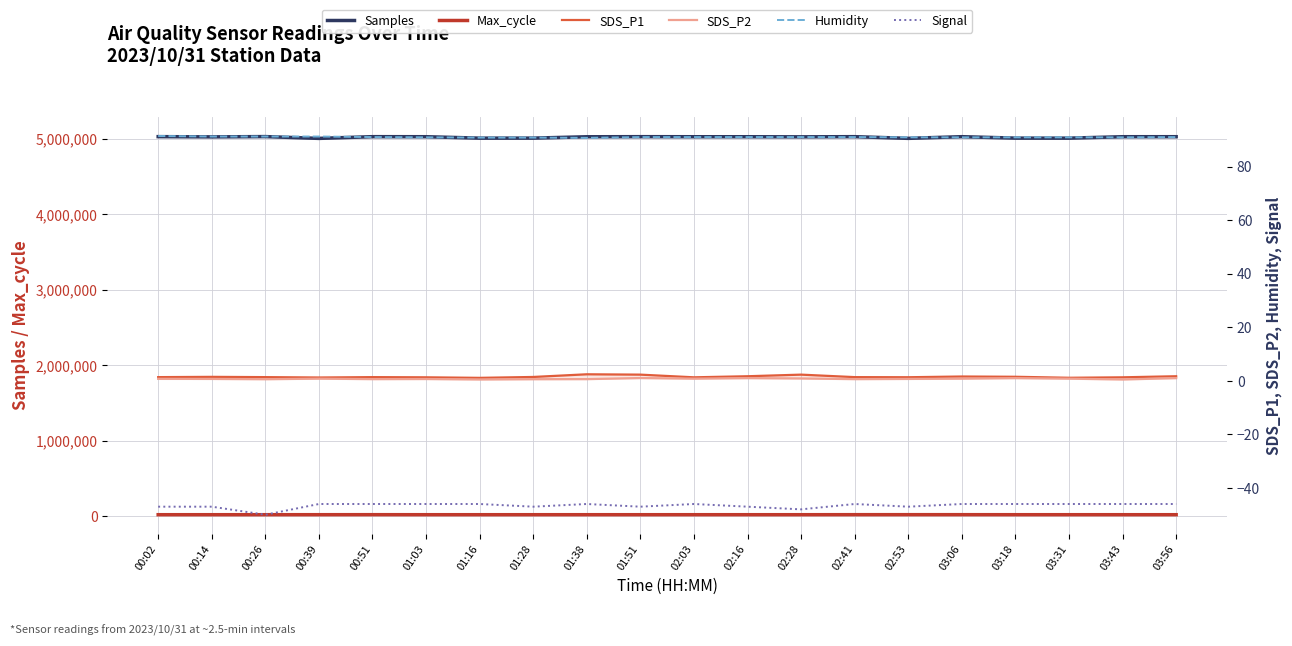

Reading left to right, list all the values displayed in this chart.

Samples: 5029682.0	5026710.0	5030261.0	5006546.0	5029261.0	5028680.0	5009883.0	5010181.0	5028104.0	5029215.0	5028423.0	5028387.0	5027068.0	5029261.0	5006992.0	5029096.0	5010149.0	5009702.0	5028680.0	5028847.0
Max_cycle: 20490.0	20469.0	20478.0	20569.0	20846.0	20478.0	20459.0	20482.0	20531.0	20437.0	20560.0	20510.0	20484.0	20846.0	20892.0	20848.0	20526.0	20534.0	20478.0	20466.0
SDS_P1: 1.4	1.5	1.4	1.2	1.4	1.3	1.1	1.4	2.4	2.3	1.3	1.7	2.3	1.4	1.3	1.6	1.5	1.1	1.3	1.7
SDS_P2: 0.7	0.7	0.6	0.8	0.6	0.7	0.5	0.6	0.6	1.0	0.8	1.0	0.9	0.6	0.7	0.8	1.0	0.8	0.5	1.0
Humidity: 91.4	91.2	91.2	91.2	91.0	90.9	90.8	90.8	90.7	91.0	91.0	91.0	91.0	91.0	90.9	90.9	90.9	90.9	90.9	91.0
Signal: -47.0	-47.0	-50.0	-46.0	-46.0	-46.0	-46.0	-47.0	-46.0	-47.0	-46.0	-47.0	-48.0	-46.0	-47.0	-46.0	-46.0	-46.0	-46.0	-46.0